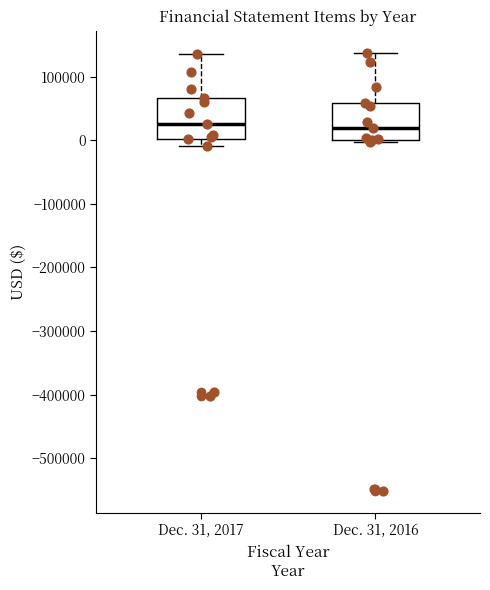

Reading left to right, transcribe this box plot: for each box, give where its median line is, the range the box spans, and where its two whiskers end, as read against the y-axis. The values are not printed on the chart, so give them approximately, as read against the axis.

Dec. 31, 2017: median 30000, box 0 to 70000, whiskers -10000 to 140000
Dec. 31, 2016: median 20000, box 0 to 60000, whiskers 0 to 140000